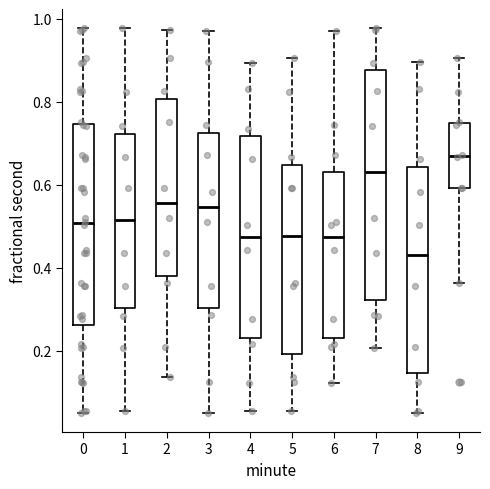

Reading left to right, transcribe this box plot: for each box, give where its median line is, the range the box spans, and where its two whiskers end, as read against the y-axis. The values are not printed on the chart, so give them approximately, as read against the axis.

0: median 0.50, box 0.26 to 0.74, whiskers 0.06 to 0.98
1: median 0.52, box 0.30 to 0.72, whiskers 0.06 to 0.98
2: median 0.56, box 0.38 to 0.80, whiskers 0.14 to 0.98
3: median 0.54, box 0.30 to 0.72, whiskers 0.06 to 0.96
4: median 0.48, box 0.24 to 0.72, whiskers 0.06 to 0.90
5: median 0.48, box 0.20 to 0.64, whiskers 0.06 to 0.90
6: median 0.48, box 0.24 to 0.64, whiskers 0.12 to 0.96
7: median 0.62, box 0.32 to 0.88, whiskers 0.20 to 0.98
8: median 0.44, box 0.14 to 0.64, whiskers 0.06 to 0.90
9: median 0.66, box 0.60 to 0.74, whiskers 0.36 to 0.90